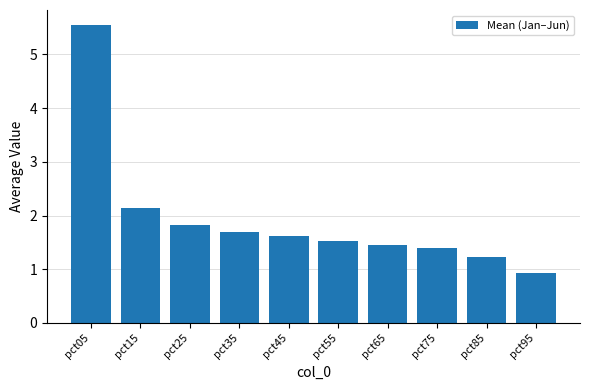

What is the smallest value displayed?

0.9